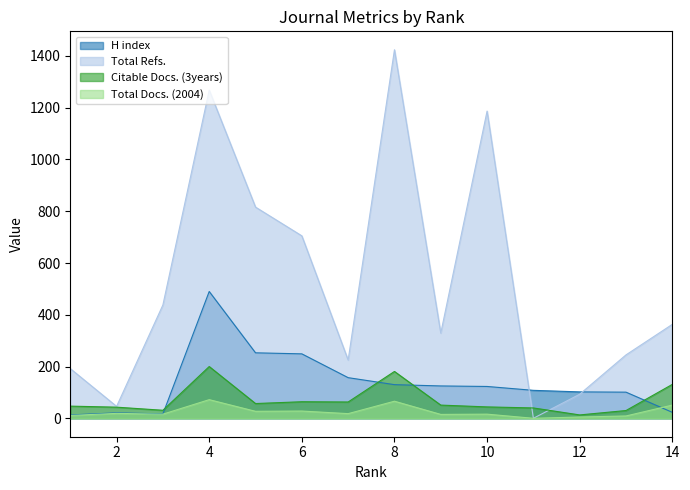

Which series has the largest total across all categories?

Total Refs.